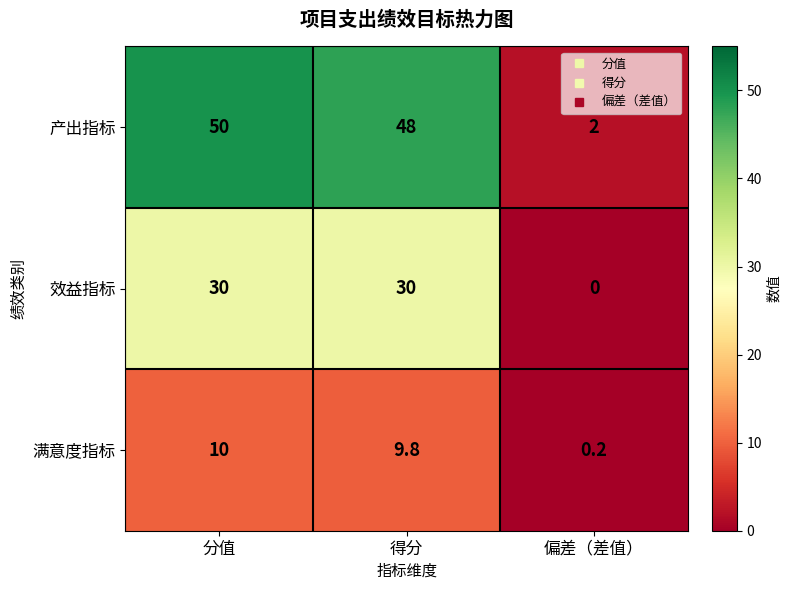

Rank the series by their maximum value, from highest to lowest.

产出指标, 效益指标, 满意度指标